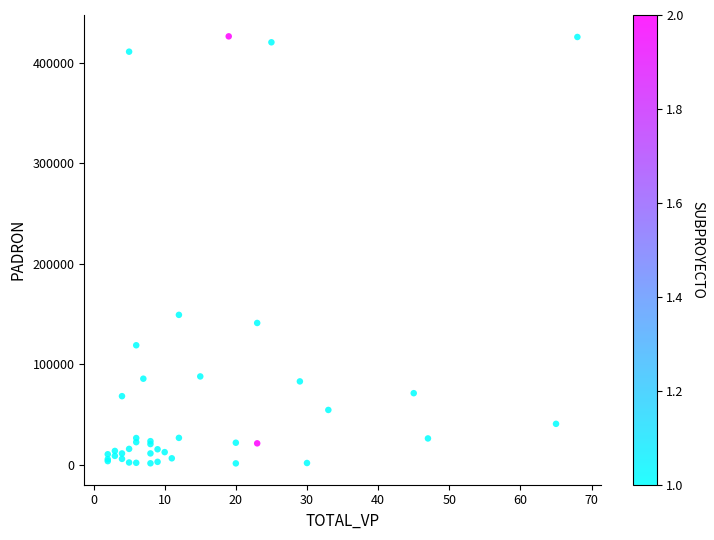

What Y value in the scatter plot is closest to 213781?

149077